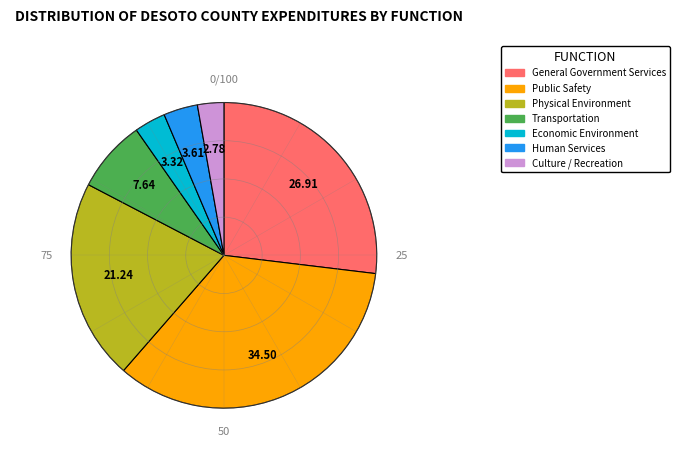

Count the number of slices in the pie.

7